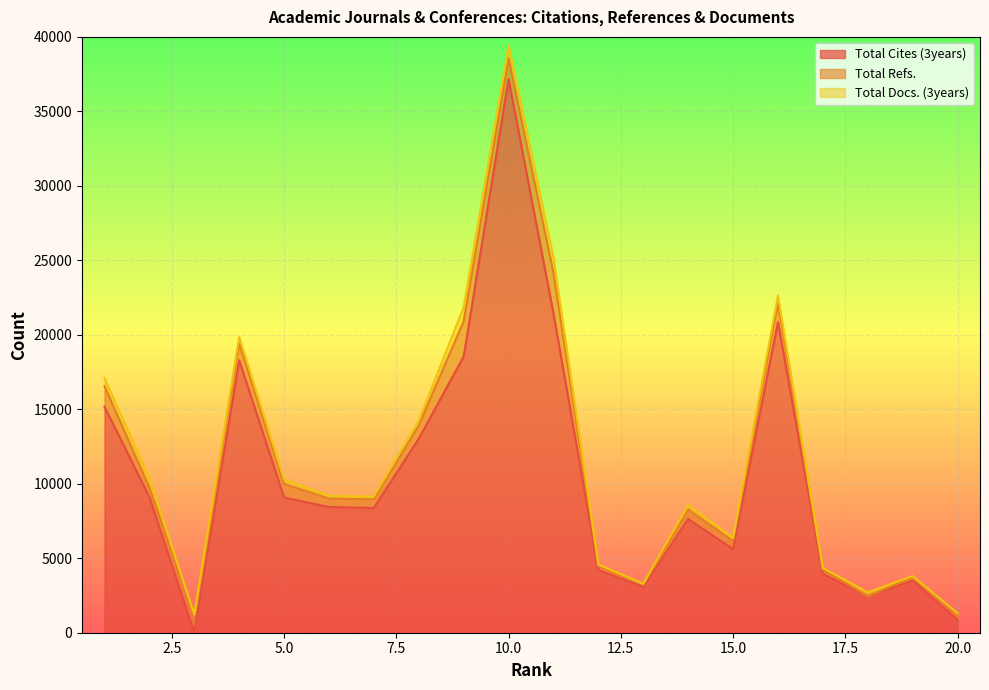

What is the average value of the Total Cites (3years) series?

10539